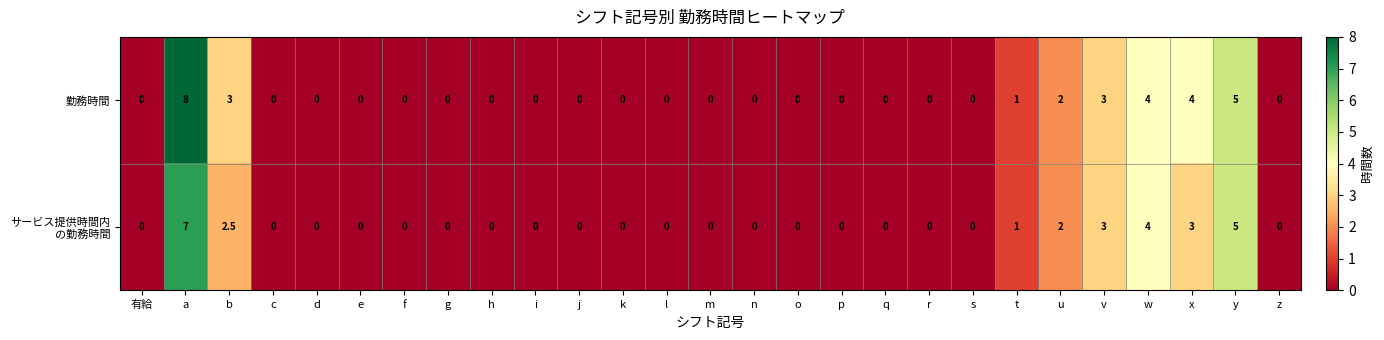

What is the difference between the second highest and minimum values in the 勤務時間 series?

5.0